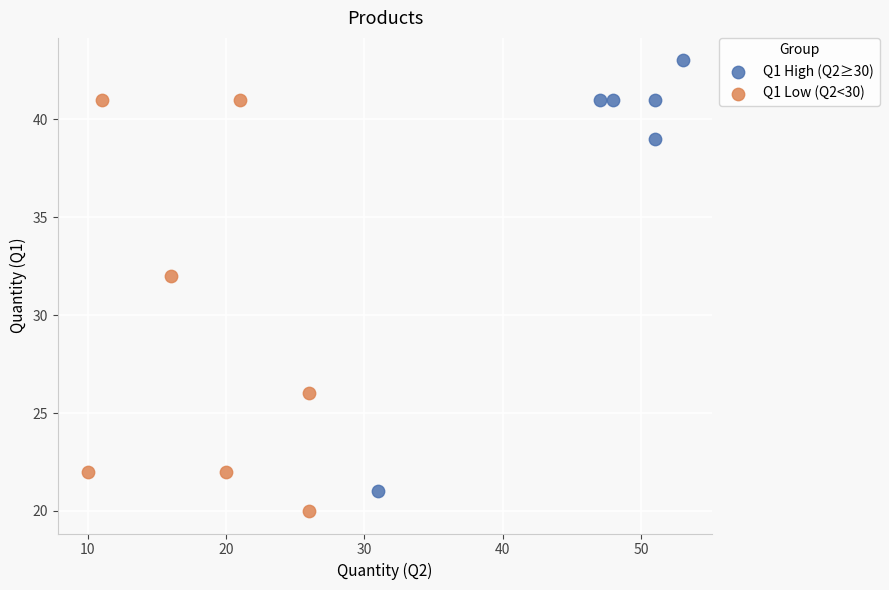

Which series has the largest Y range (max minus min)?

Q1 High (Q2≥30)